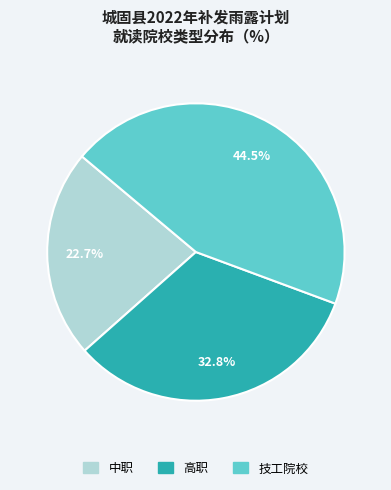

Which has a higher value, 中职 or 技工院校?

技工院校